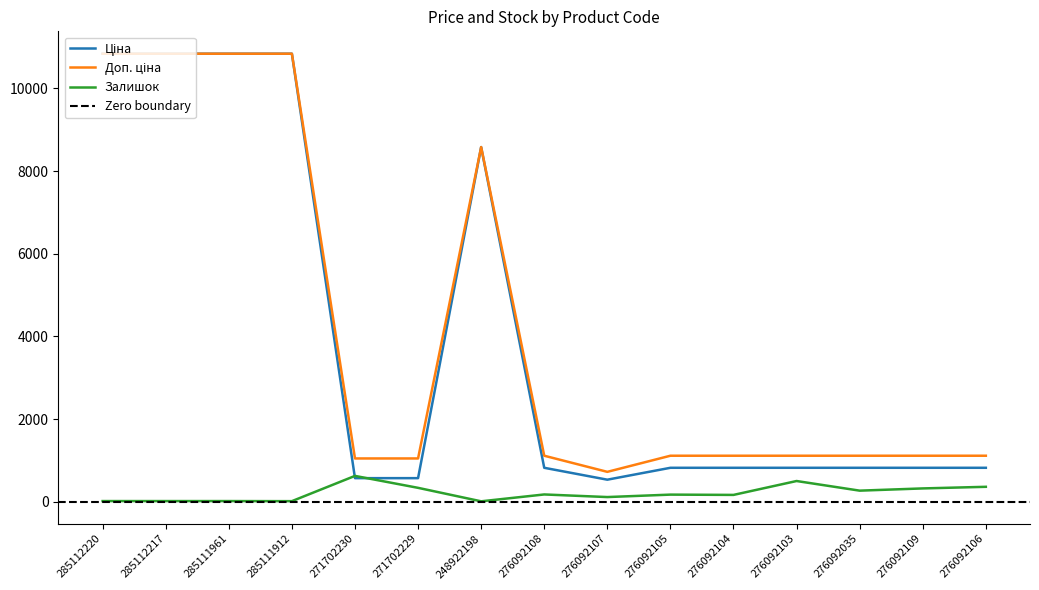

How many data points in Залишок are above 173?

7